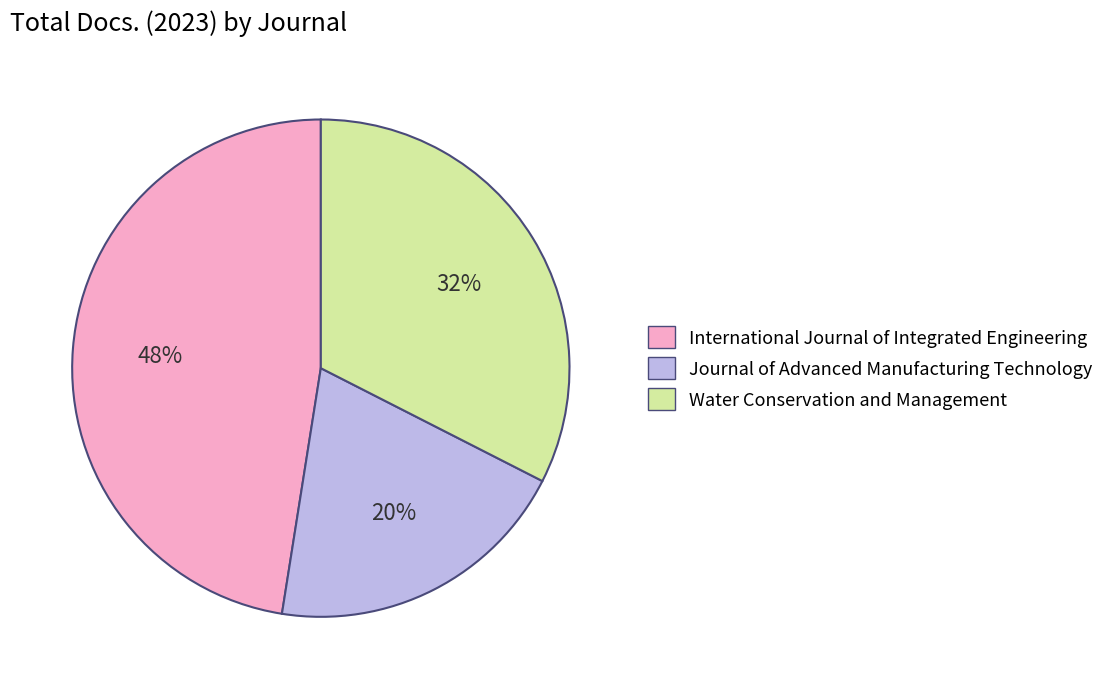

Is the sum of Journal of Advanced Manufacturing Technology and Water Conservation and Management greater than half?

Yes